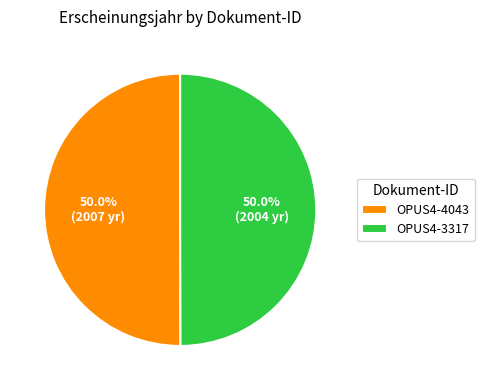

What is the ratio of the value at OPUS4-3317 to the value at OPUS4-4043?

1.0